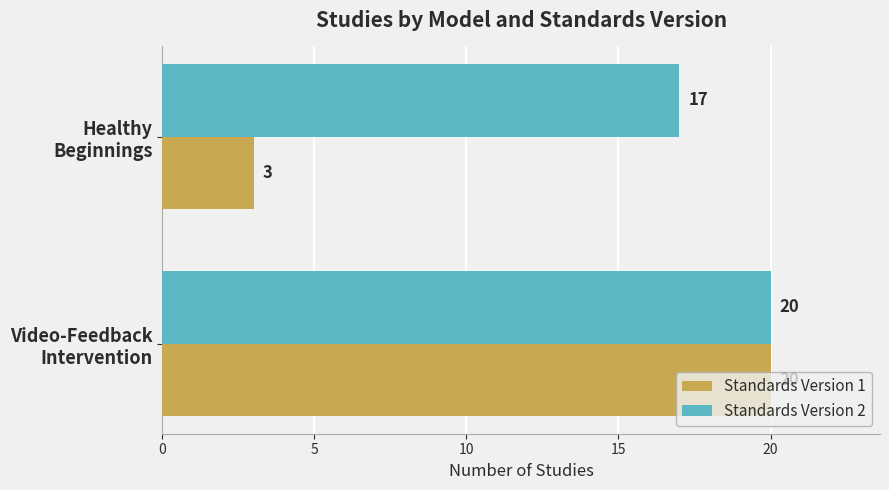

What is the lowest value of the Standards Version 2 series?

17